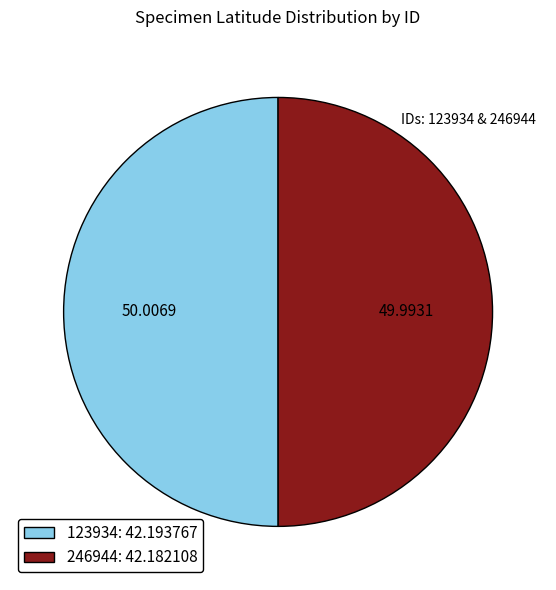

What is the ratio of the value at 246944: 42.182108 to the value at 123934: 42.193767?

1.0